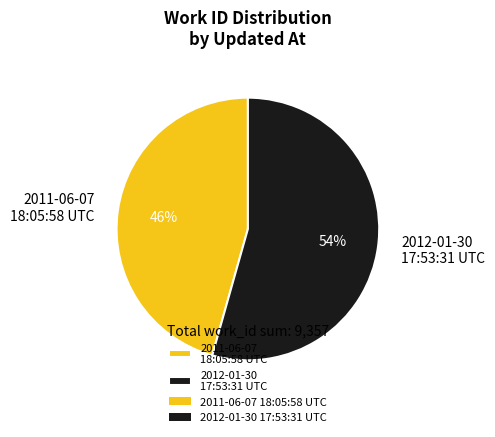

To the nearest percent, what is the average slice percentage?

50%